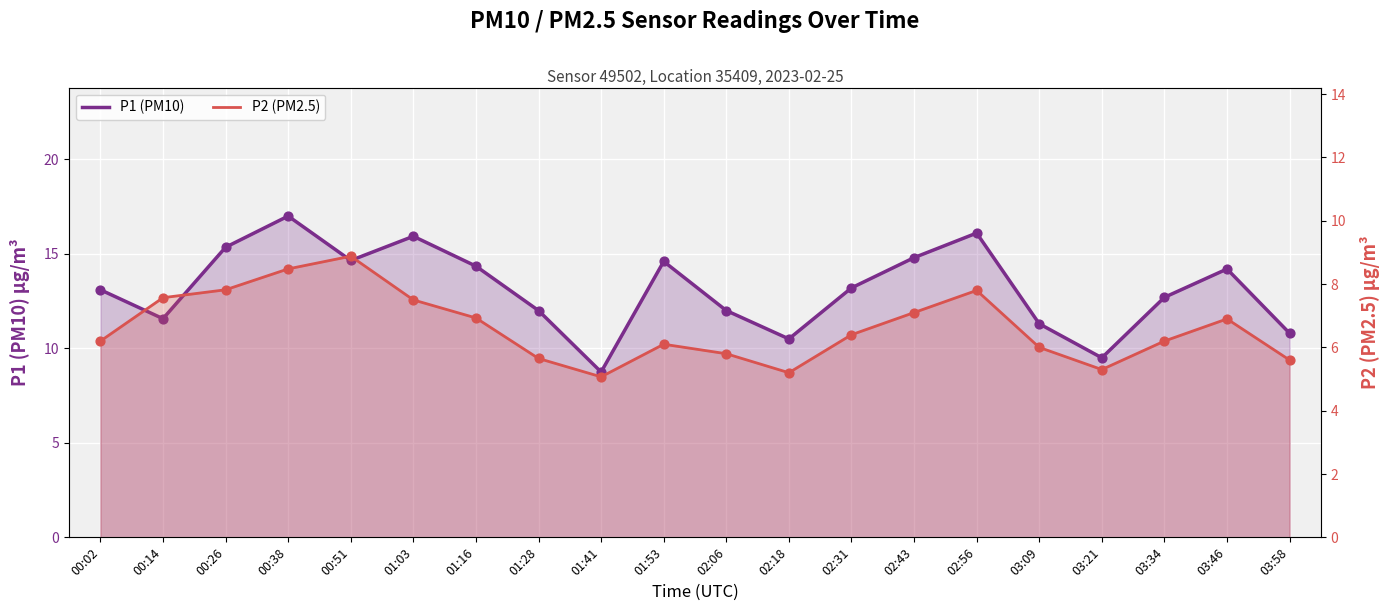

What is the total value across all series at 01:16?

21.3